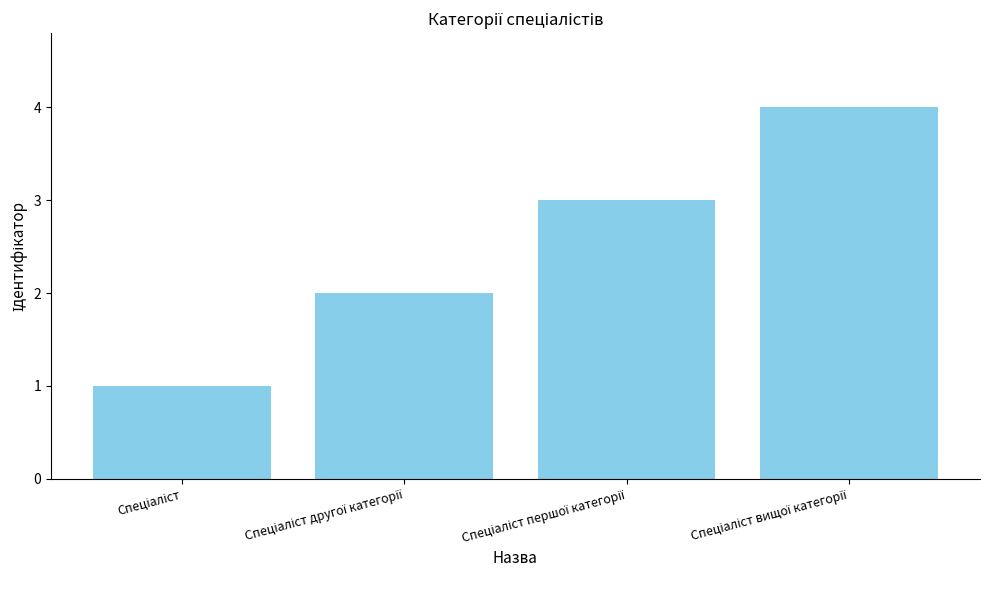

What is the maximum value shown in the chart?

4